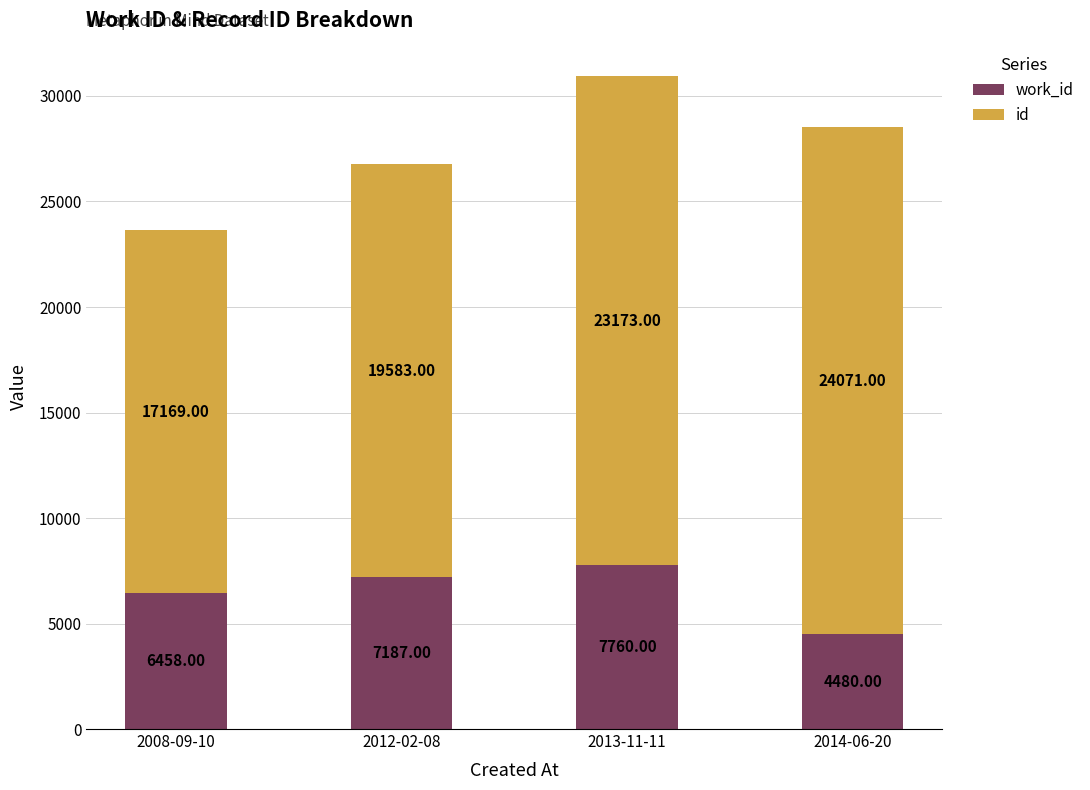

At which category is the sum across all series the highest?

2013-11-11